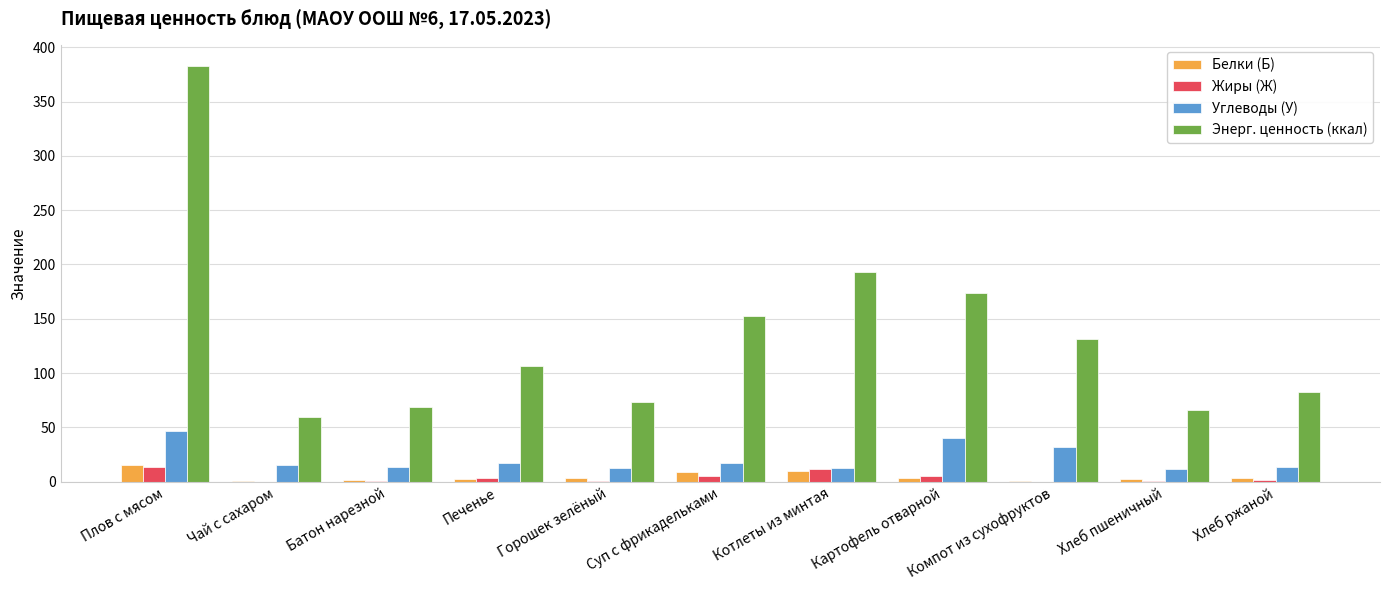

Are the bars grouped side by side (vs. stacked)?

Yes